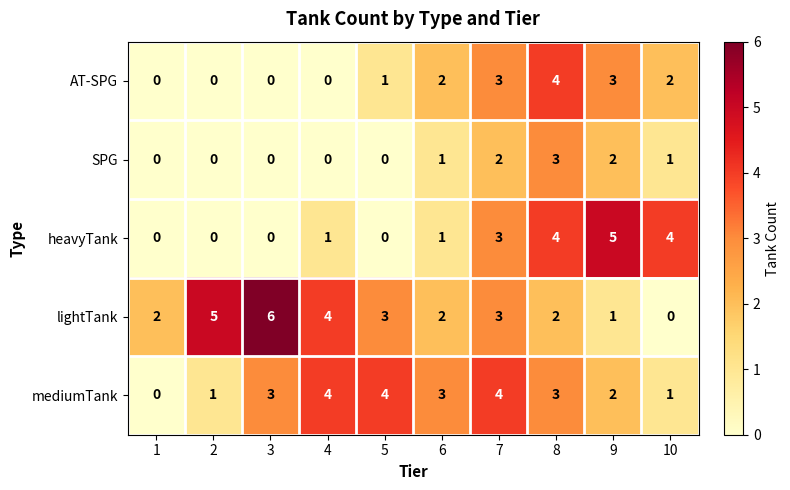

Is the value of heavyTank at 1 greater than the value of mediumTank at 2?

No